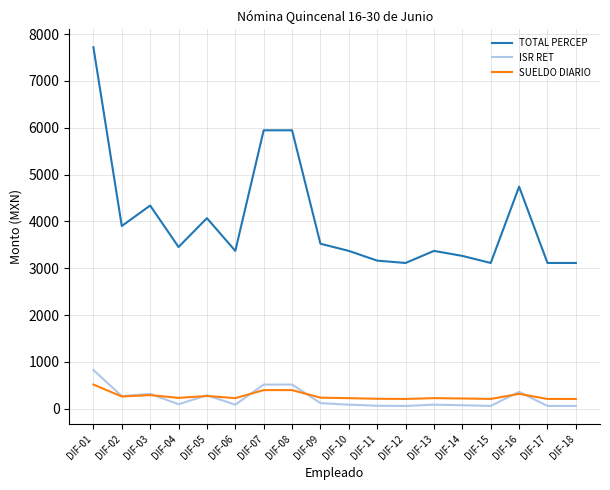

Rank the series at DIF-12 from lowest to highest value.

ISR RET, SUELDO DIARIO, TOTAL PERCEP